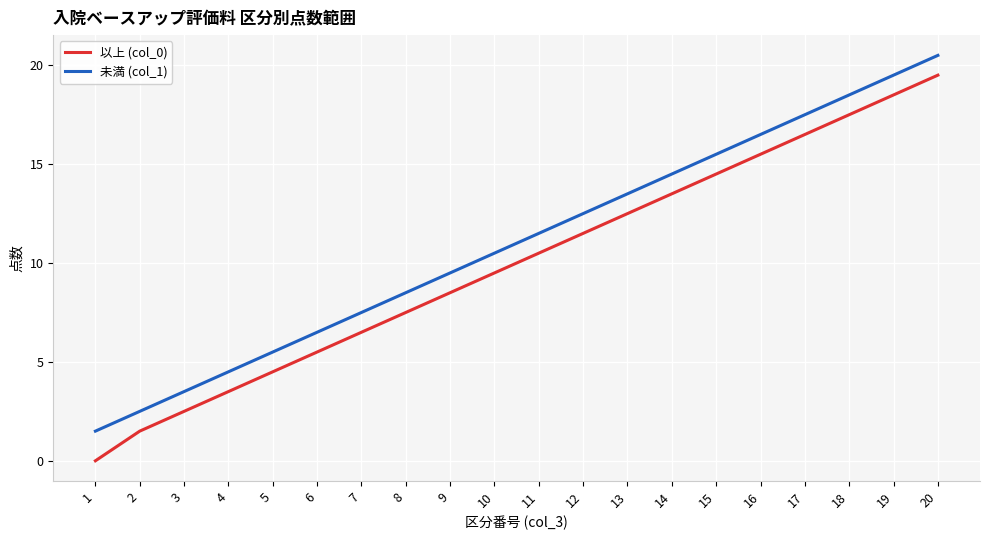

Is it true that 以上 (col_0) equals 6.5 at 7?

True